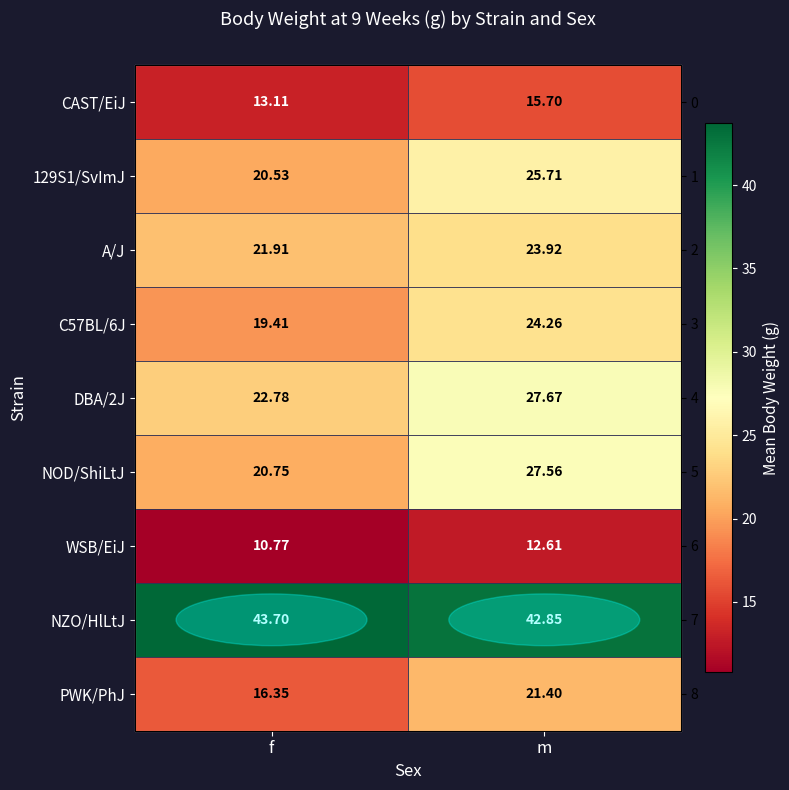

At m, list the series in order from largest to smallest.

NZO/HlLtJ, DBA/2J, NOD/ShiLtJ, 129S1/SvImJ, C57BL/6J, A/J, PWK/PhJ, CAST/EiJ, WSB/EiJ